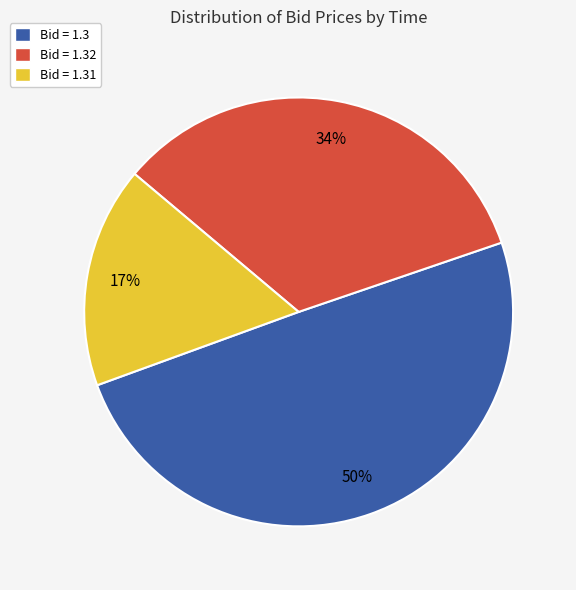

Is there any slice that represents more than half of the pie?

No